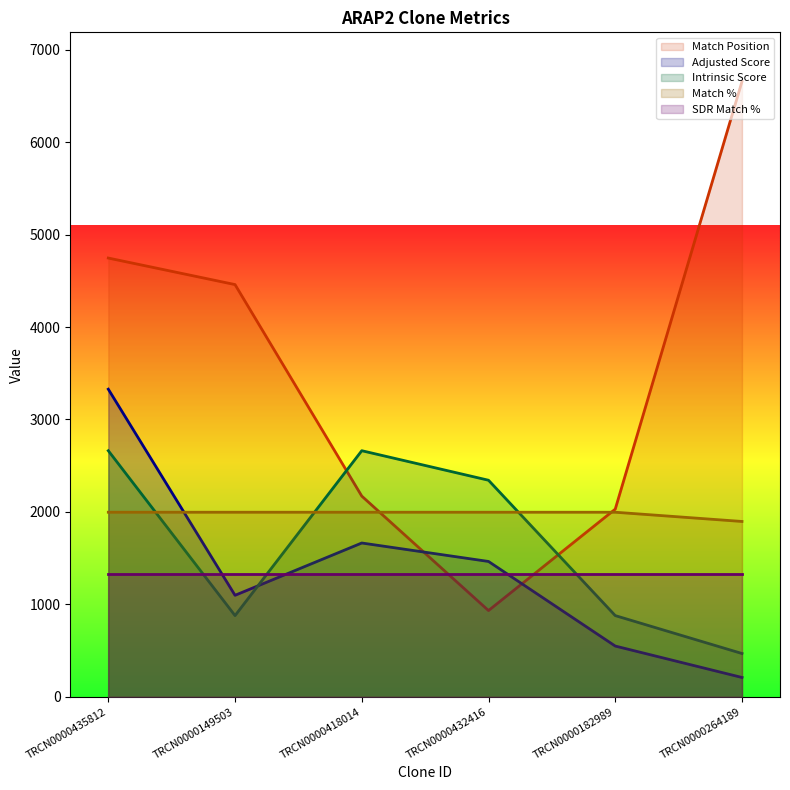

What are all the series names shown in the legend?

Match Position, Adjusted Score, Intrinsic Score, Match %, SDR Match %